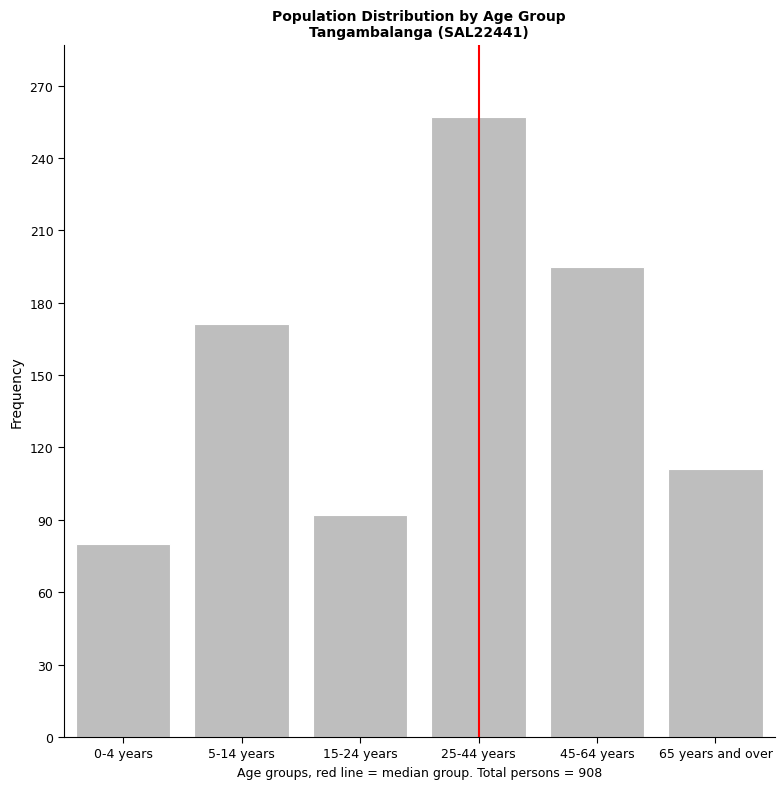

Reading right to left, list all the values displayed in this chart.

111	195	257	92	171	80